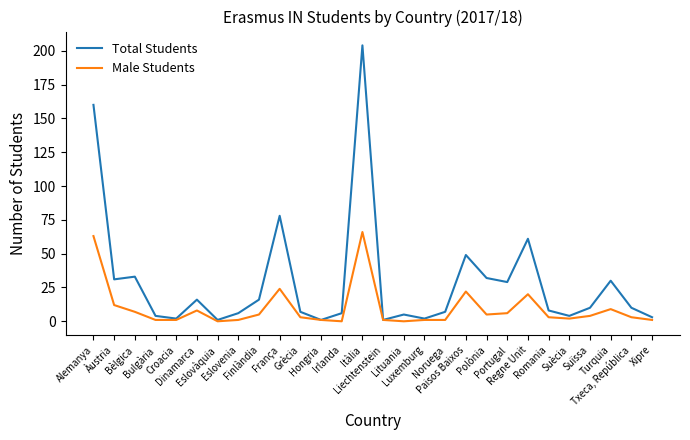

At Irlanda, list the series in order from largest to smallest.

Total Students, Male Students